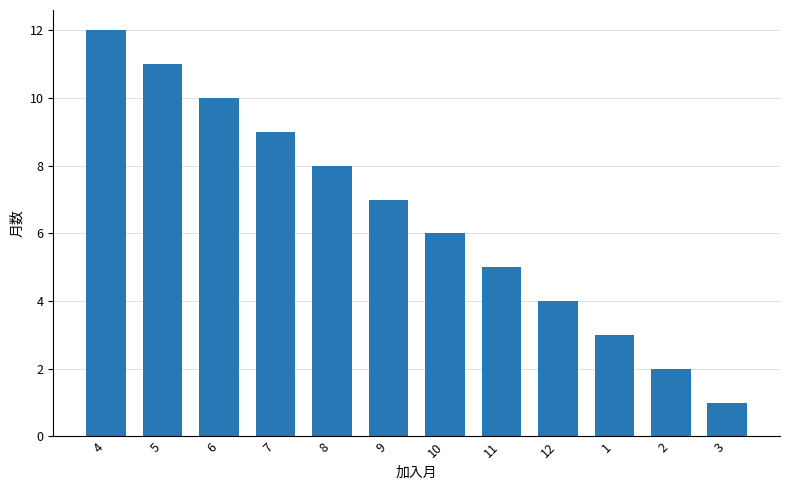

What is the change in value from 4 to 8?

-4